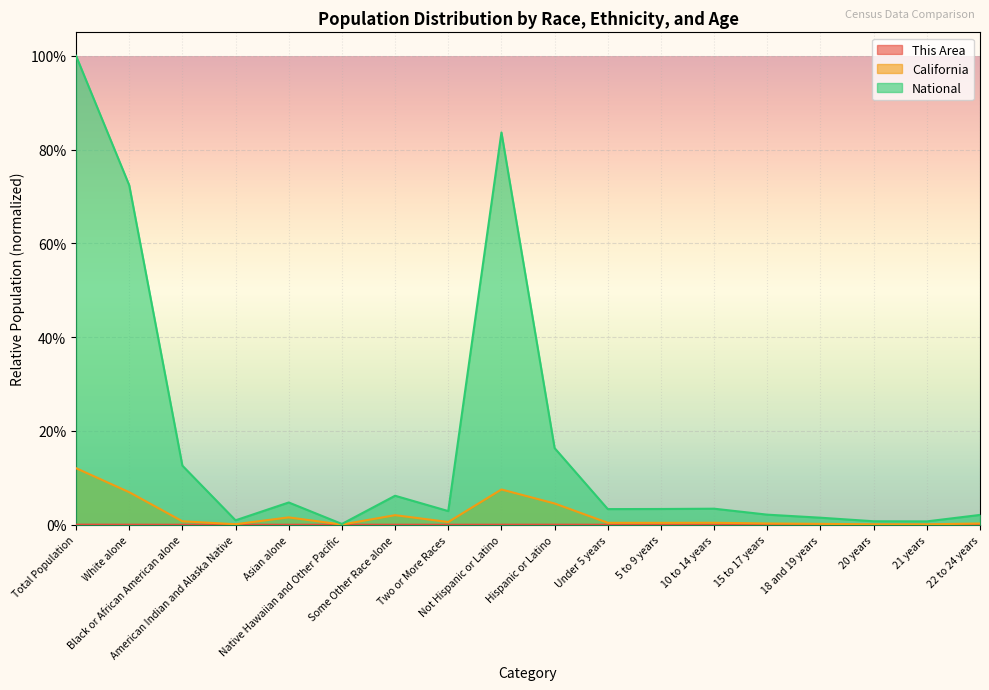

Which category has the lowest value in the California series?

Native Hawaiian and Other Pacific